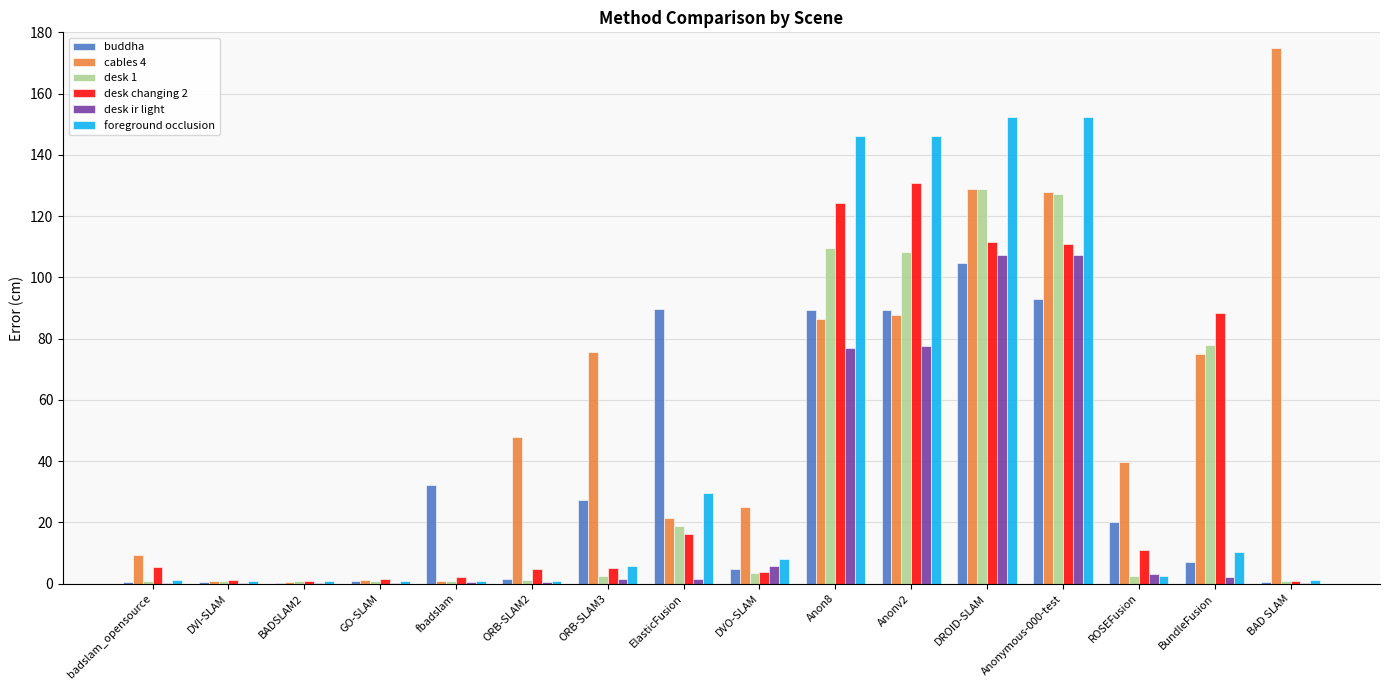

What is the sum of all buddha values?

561.3